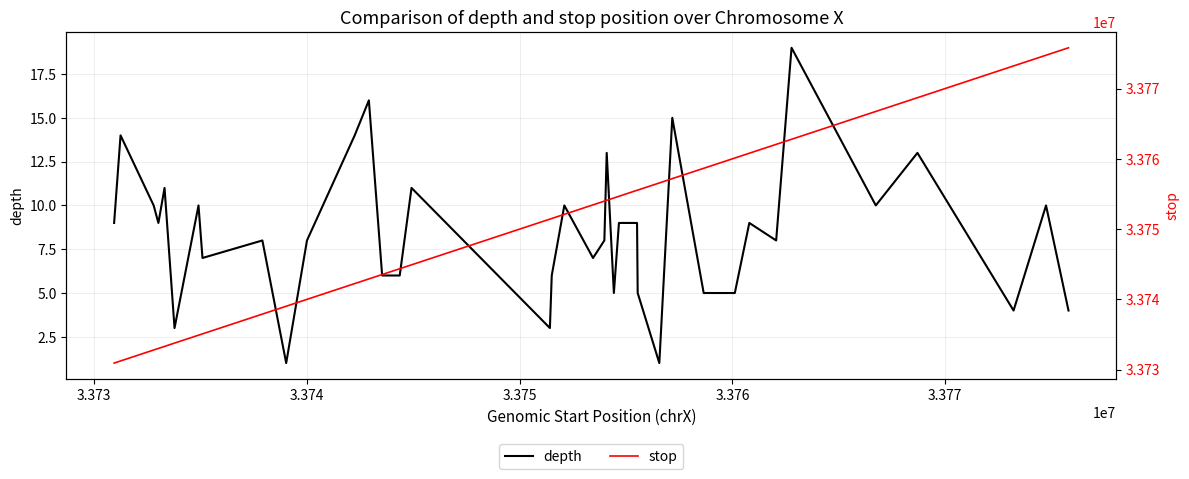

True or false: stop and depth cross at least once.

False